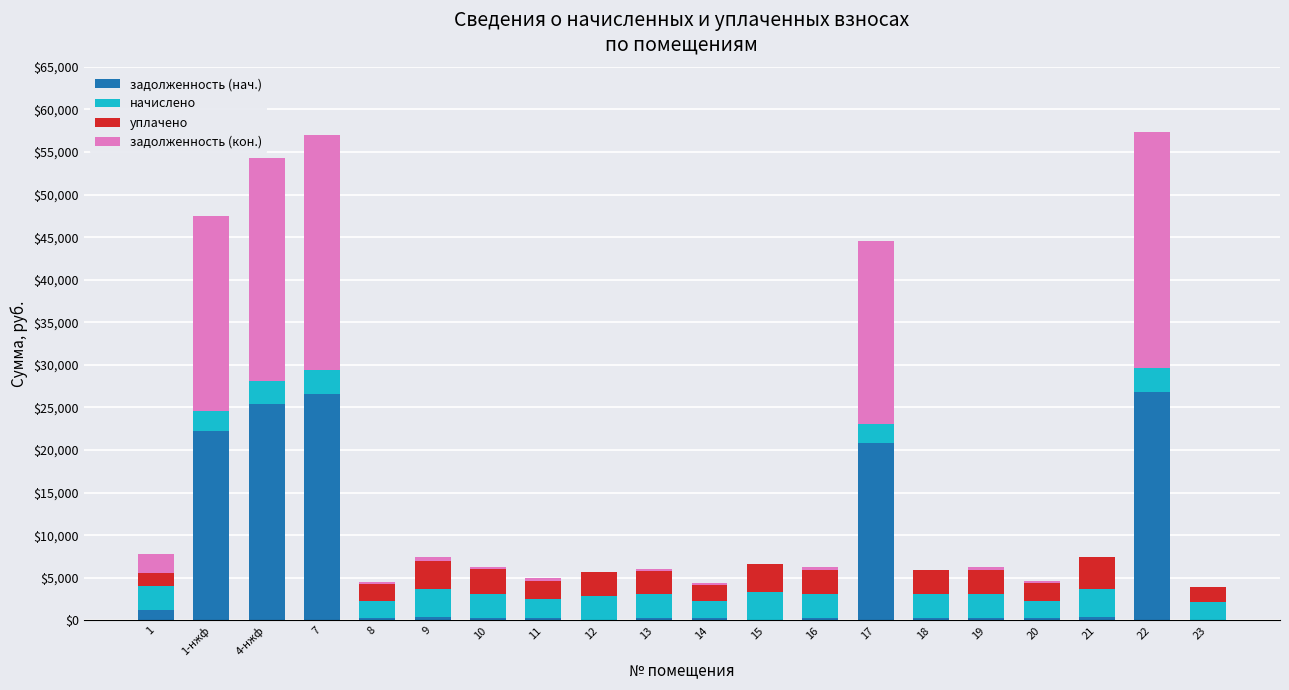

What are all the series names shown in the legend?

задолженность (нач.), начислено, уплачено, задолженность (кон.)